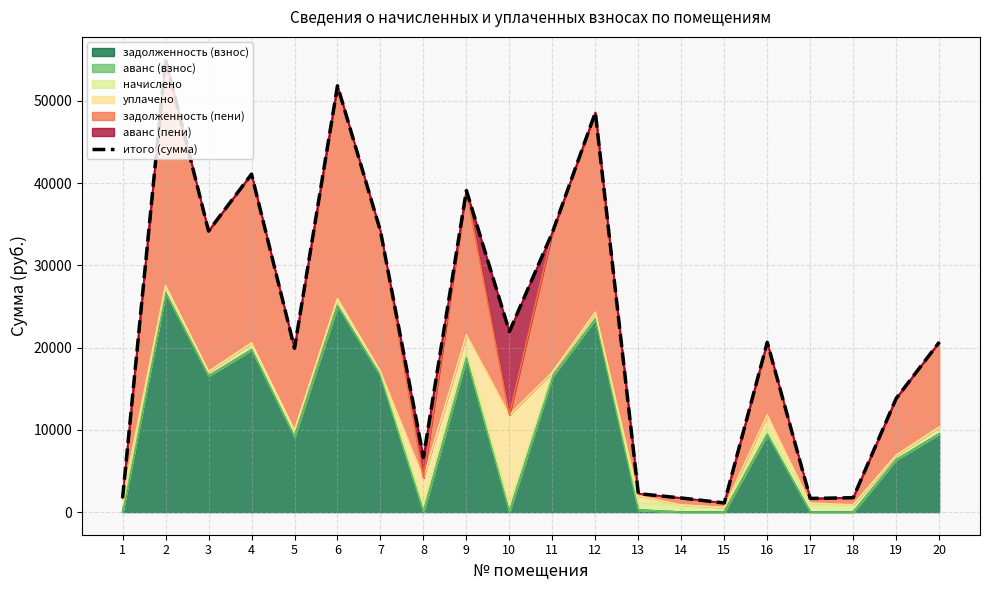

What is the ratio of the value at 4 to the value at 2?

0.7